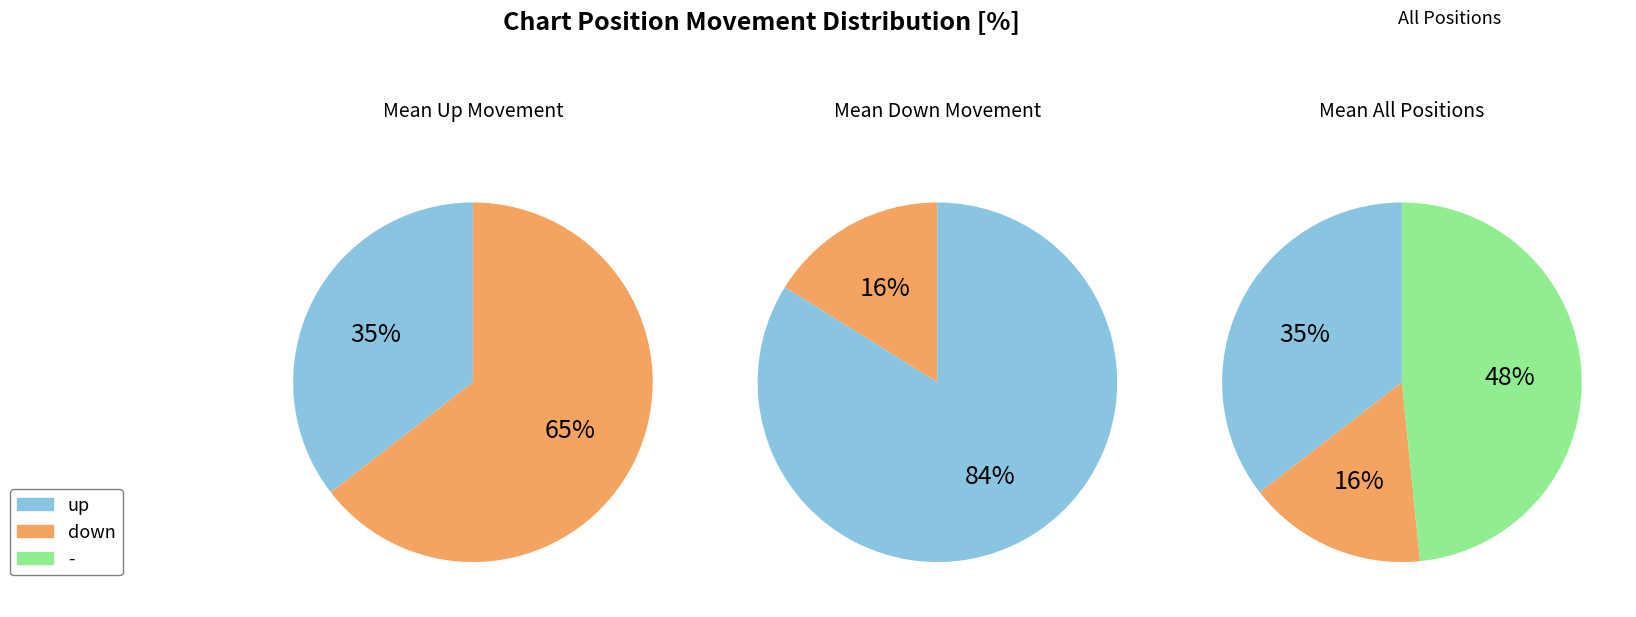

To the nearest percent, what is the difference between the largest and smallest slice percentages?

32%